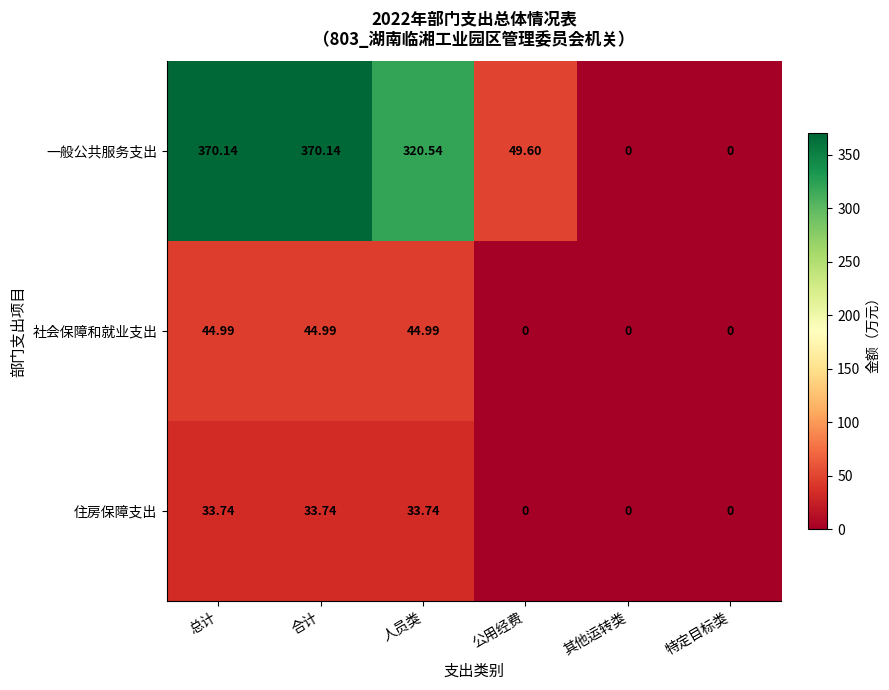

Is the value of 社会保障和就业支出 at 公用经费 greater than the value of 住房保障支出 at 人员类?

No